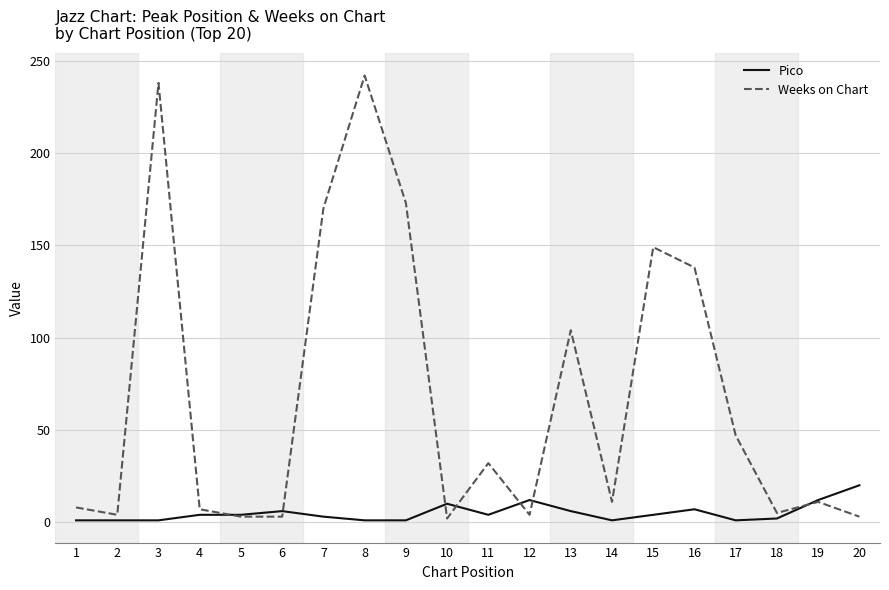

Rank the series by their average value, from highest to lowest.

Weeks on Chart, Pico